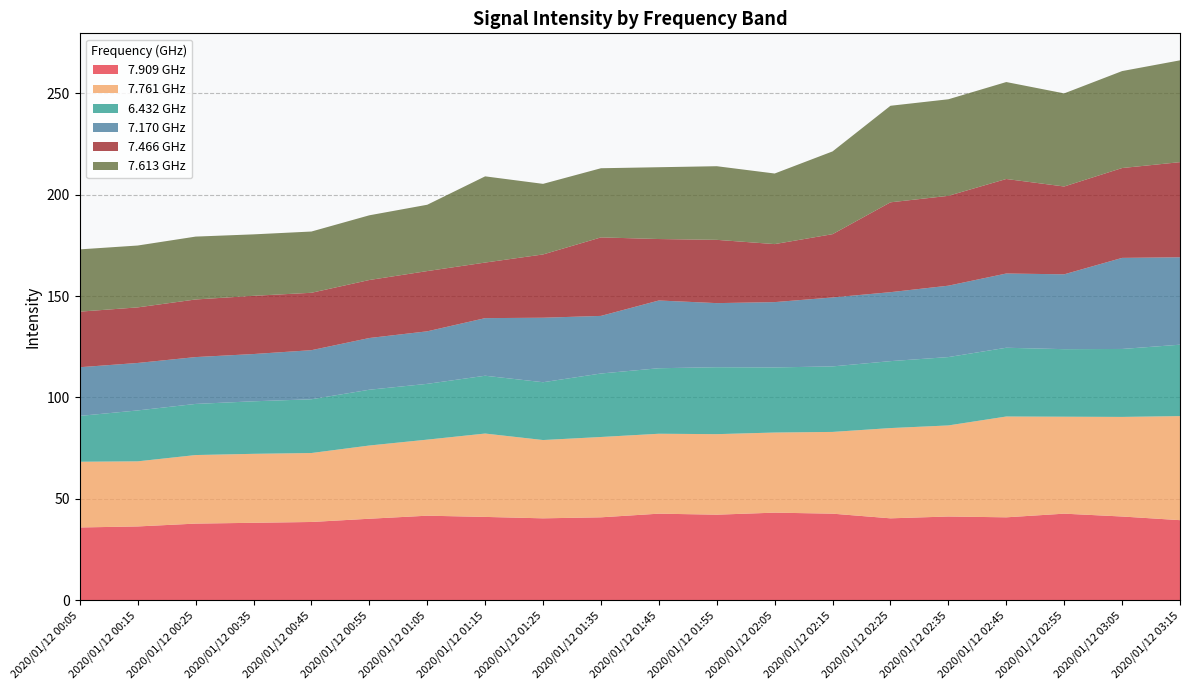

Reading left to right, what are all the values shown in this chart?

7.909: 2020/01/12 00:05=35.9	2020/01/12 00:15=36.4	2020/01/12 00:25=37.8	2020/01/12 00:35=38.2	2020/01/12 00:45=38.6	2020/01/12 00:55=40.2	2020/01/12 01:05=41.7	2020/01/12 01:15=41.1	2020/01/12 01:25=40.4	2020/01/12 01:35=40.9	2020/01/12 01:45=42.7	2020/01/12 01:55=42.2	2020/01/12 02:05=43.2	2020/01/12 02:15=42.7	2020/01/12 02:25=40.4	2020/01/12 02:35=41.3	2020/01/12 02:45=40.9	2020/01/12 02:55=42.7	2020/01/12 03:05=41.3	2020/01/12 03:15=39.5
7.761: 2020/01/12 00:05=32.4	2020/01/12 00:15=32.1	2020/01/12 00:25=33.8	2020/01/12 00:35=34.0	2020/01/12 00:45=34.0	2020/01/12 00:55=36.1	2020/01/12 01:05=37.5	2020/01/12 01:15=41.1	2020/01/12 01:25=38.6	2020/01/12 01:35=39.6	2020/01/12 01:45=39.4	2020/01/12 01:55=39.7	2020/01/12 02:05=39.5	2020/01/12 02:15=40.3	2020/01/12 02:25=44.5	2020/01/12 02:35=44.9	2020/01/12 02:45=49.7	2020/01/12 02:55=47.8	2020/01/12 03:05=49.1	2020/01/12 03:15=51.3
6.432: 2020/01/12 00:05=22.6	2020/01/12 00:15=25.1	2020/01/12 00:25=25.2	2020/01/12 00:35=25.9	2020/01/12 00:45=26.5	2020/01/12 00:55=27.5	2020/01/12 01:05=27.5	2020/01/12 01:15=28.5	2020/01/12 01:25=28.5	2020/01/12 01:35=31.3	2020/01/12 01:45=32.3	2020/01/12 01:55=33.0	2020/01/12 02:05=32.1	2020/01/12 02:15=32.3	2020/01/12 02:25=33.0	2020/01/12 02:35=33.7	2020/01/12 02:45=33.9	2020/01/12 02:55=33.3	2020/01/12 03:05=33.5	2020/01/12 03:15=35.2
7.170: 2020/01/12 00:05=24.0	2020/01/12 00:15=23.4	2020/01/12 00:25=23.1	2020/01/12 00:35=23.3	2020/01/12 00:45=24.2	2020/01/12 00:55=25.5	2020/01/12 01:05=25.9	2020/01/12 01:15=28.4	2020/01/12 01:25=31.8	2020/01/12 01:35=28.4	2020/01/12 01:45=33.4	2020/01/12 01:55=31.6	2020/01/12 02:05=32.2	2020/01/12 02:15=34.0	2020/01/12 02:25=34.0	2020/01/12 02:35=35.2	2020/01/12 02:45=36.6	2020/01/12 02:55=36.9	2020/01/12 03:05=44.9	2020/01/12 03:15=43.1
7.466: 2020/01/12 00:05=27.4	2020/01/12 00:15=27.4	2020/01/12 00:25=28.4	2020/01/12 00:35=28.7	2020/01/12 00:45=28.3	2020/01/12 00:55=28.6	2020/01/12 01:05=29.7	2020/01/12 01:15=27.4	2020/01/12 01:25=31.2	2020/01/12 01:35=38.7	2020/01/12 01:45=30.3	2020/01/12 01:55=31.2	2020/01/12 02:05=28.6	2020/01/12 02:15=31.2	2020/01/12 02:25=44.3	2020/01/12 02:35=44.3	2020/01/12 02:45=46.6	2020/01/12 02:55=43.3	2020/01/12 03:05=44.3	2020/01/12 03:15=46.9
7.613: 2020/01/12 00:05=30.7	2020/01/12 00:15=30.5	2020/01/12 00:25=31.0	2020/01/12 00:35=30.3	2020/01/12 00:45=30.2	2020/01/12 00:55=31.9	2020/01/12 01:05=32.7	2020/01/12 01:15=42.5	2020/01/12 01:25=34.8	2020/01/12 01:35=34.1	2020/01/12 01:45=35.4	2020/01/12 01:55=36.3	2020/01/12 02:05=34.8	2020/01/12 02:15=40.8	2020/01/12 02:25=47.6	2020/01/12 02:35=47.6	2020/01/12 02:45=47.8	2020/01/12 02:55=45.9	2020/01/12 03:05=47.8	2020/01/12 03:15=50.2